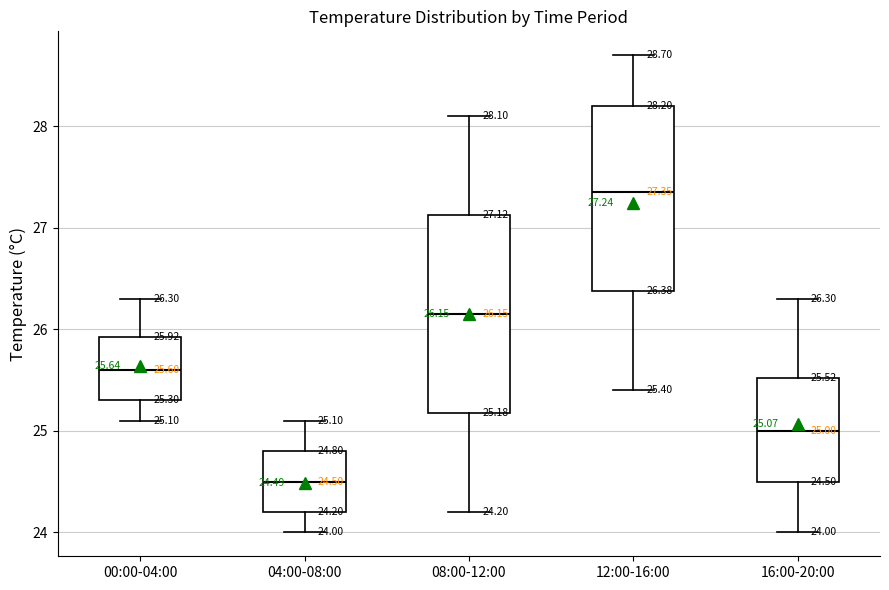

Comparing the boxes themselves (not the whiskers), which one is the tallest?

08:00-12:00